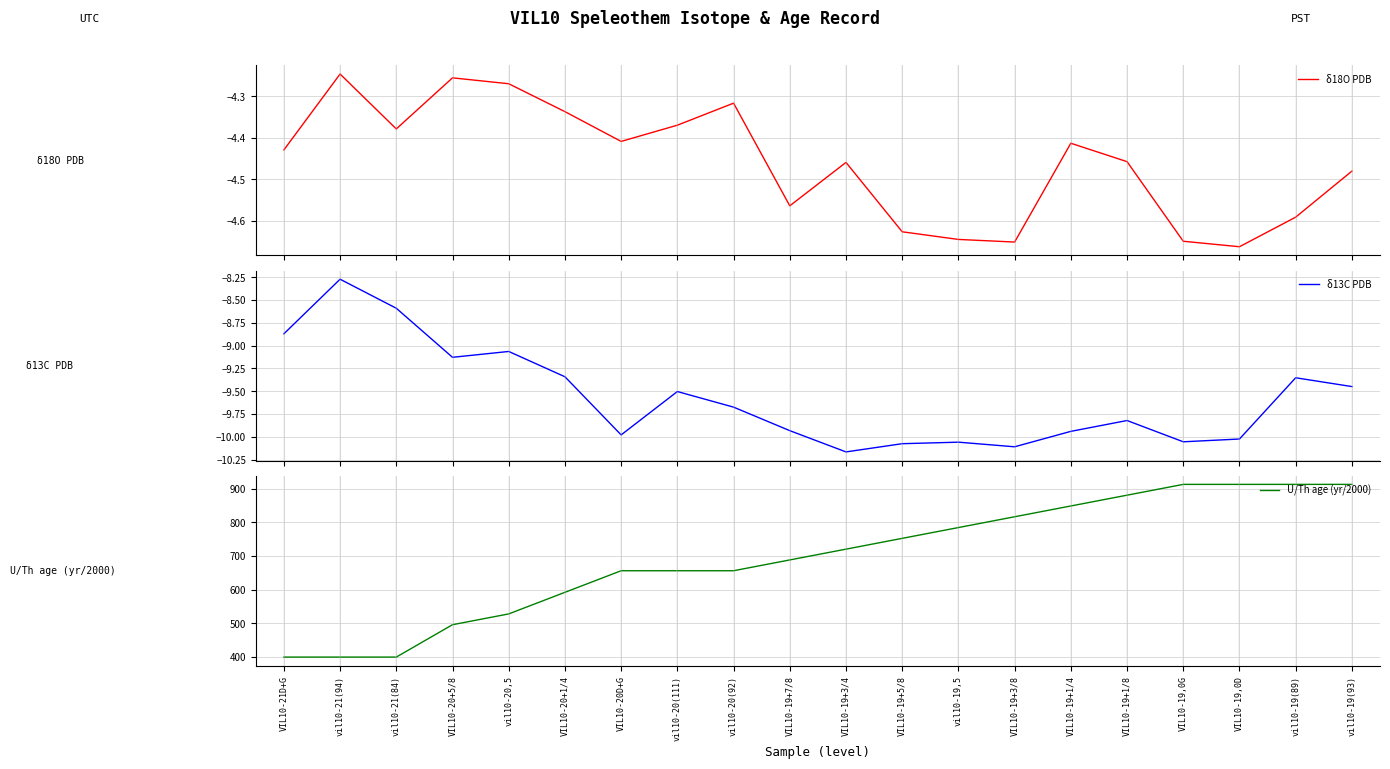

What is the spread (max minus min) of values at VIL10-21D+G?

408.4